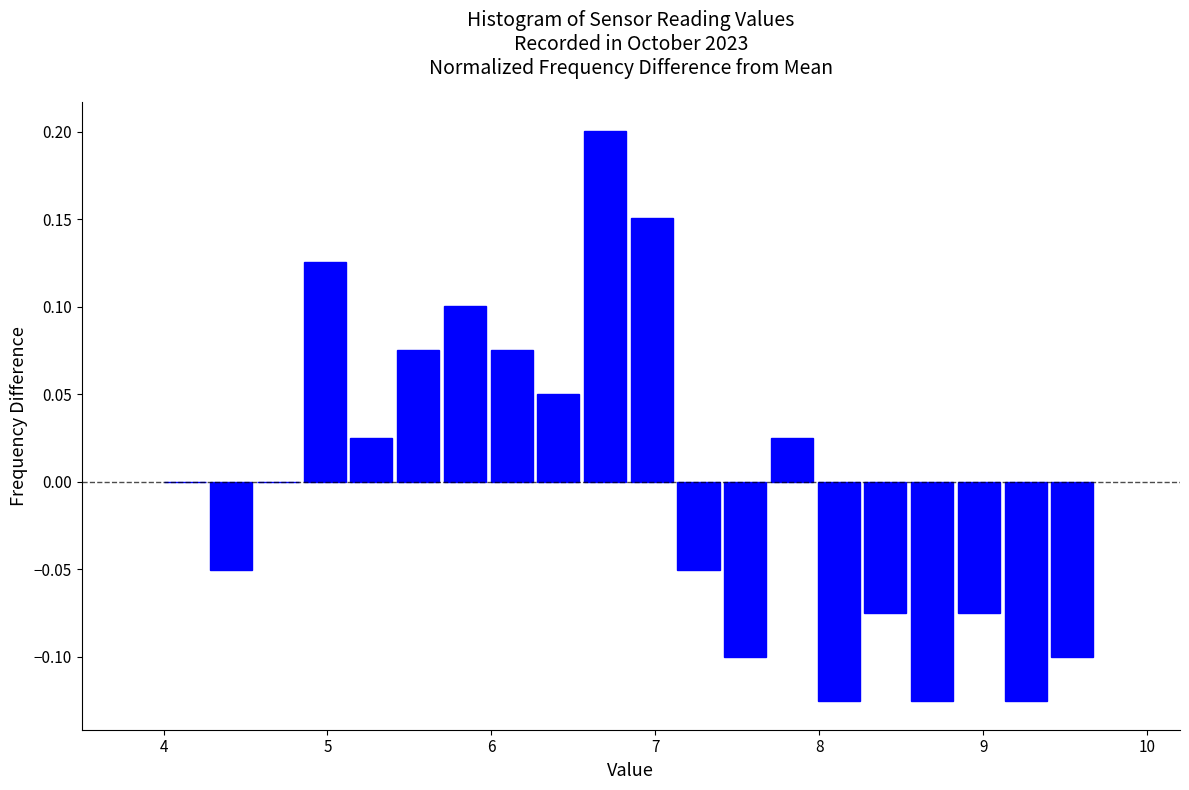

Around what value on the x-axis is the tallest bar? Give the approximate position of its centre, as read against the axis.

6.7